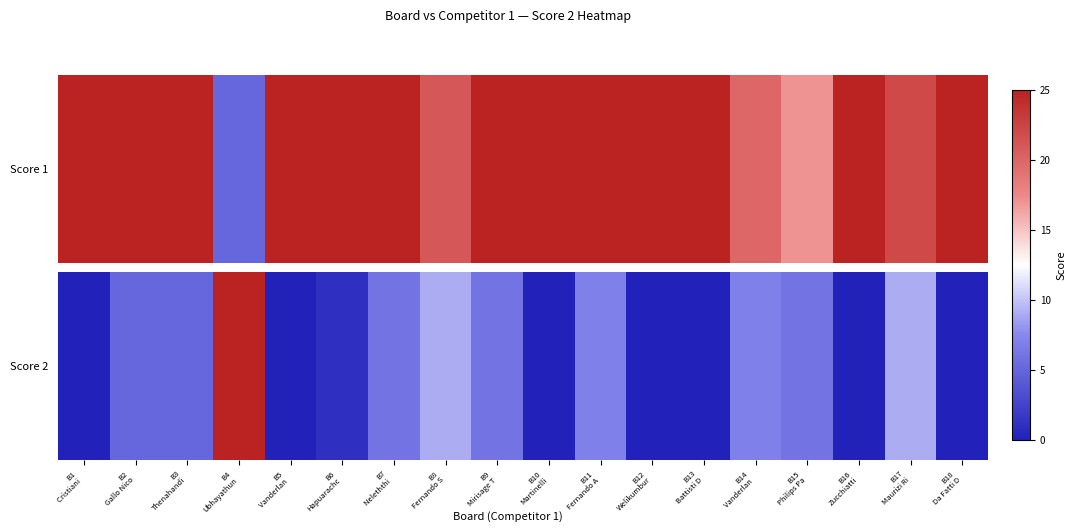

What is the change in value from B3
Thenahandi to B17
Maurizi Ri?

+4